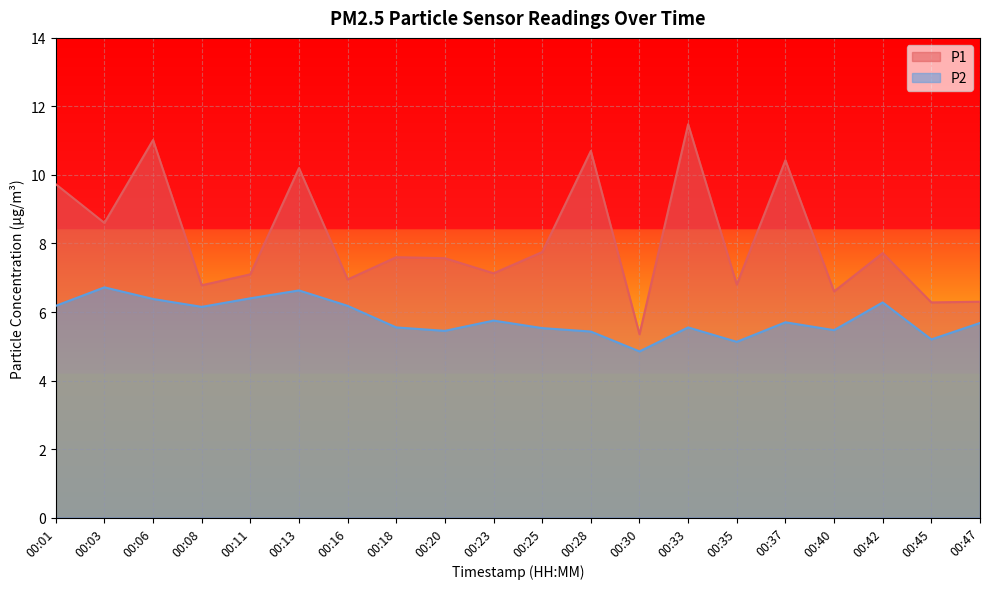

Rank the series at 00:03 from lowest to highest value.

P2, P1